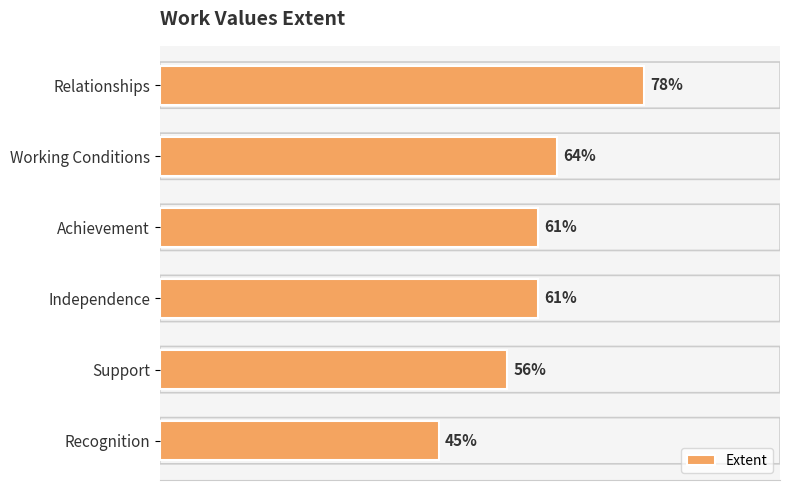

At which category does the chart reach its peak across all series?

Relationships